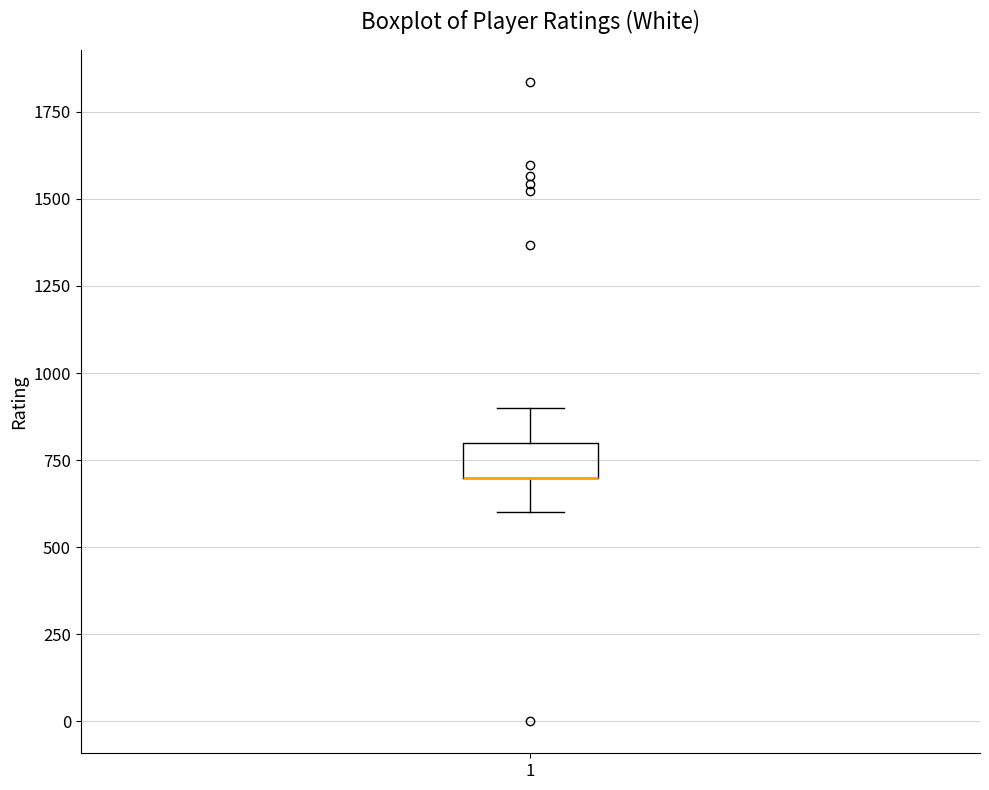

Transcribe this box plot: give where the median line is, the range the box spans, and where the two whiskers end, as read against the y-axis. The values are not printed on the chart, so give them approximately, as read against the axis.

median 700 (drawn on the box's lower edge), box 700 to 800, whiskers 600 to 900